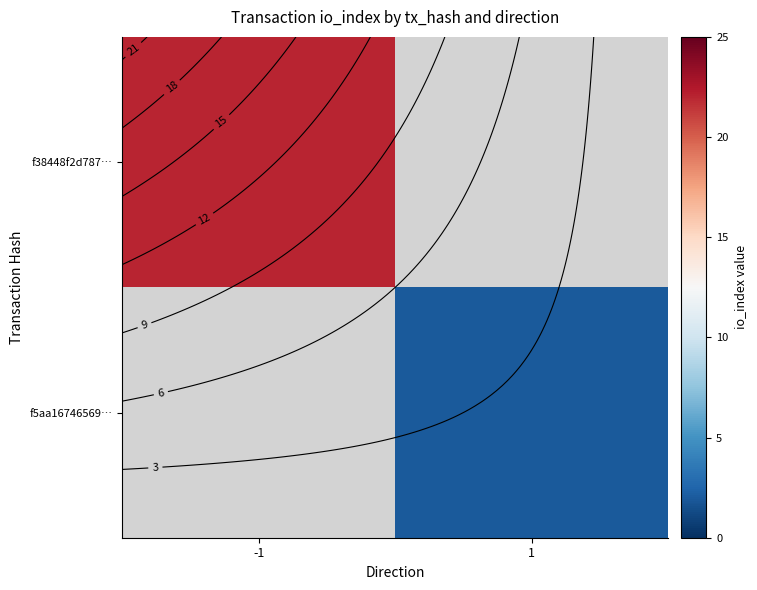

Which label corresponds to the smallest value in the chart?

1